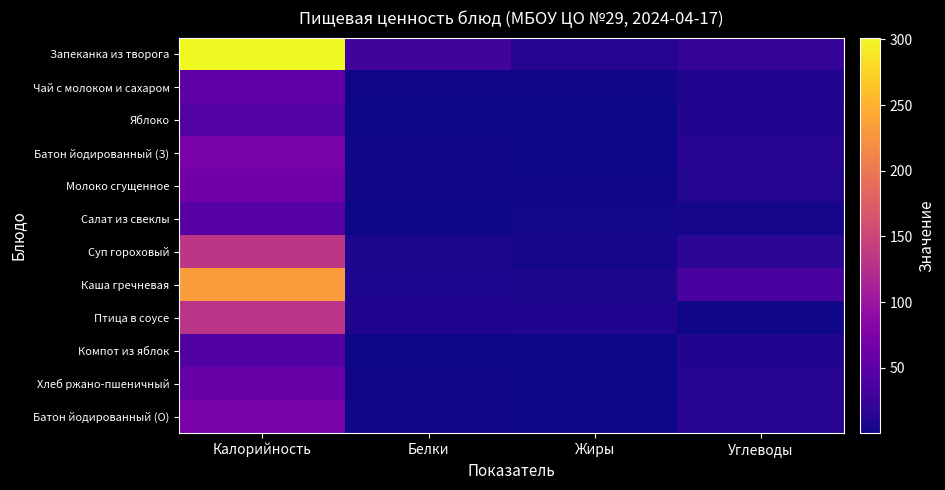

Between Калорийность and Жиры, which is larger?

Калорийность